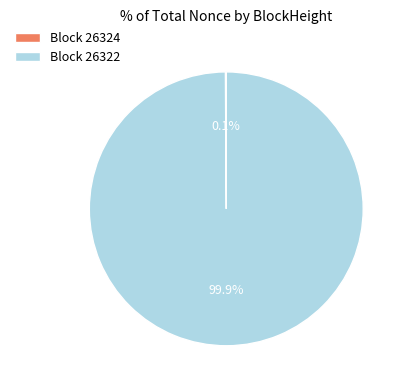

What is the largest slice in the pie chart?

Block 26322